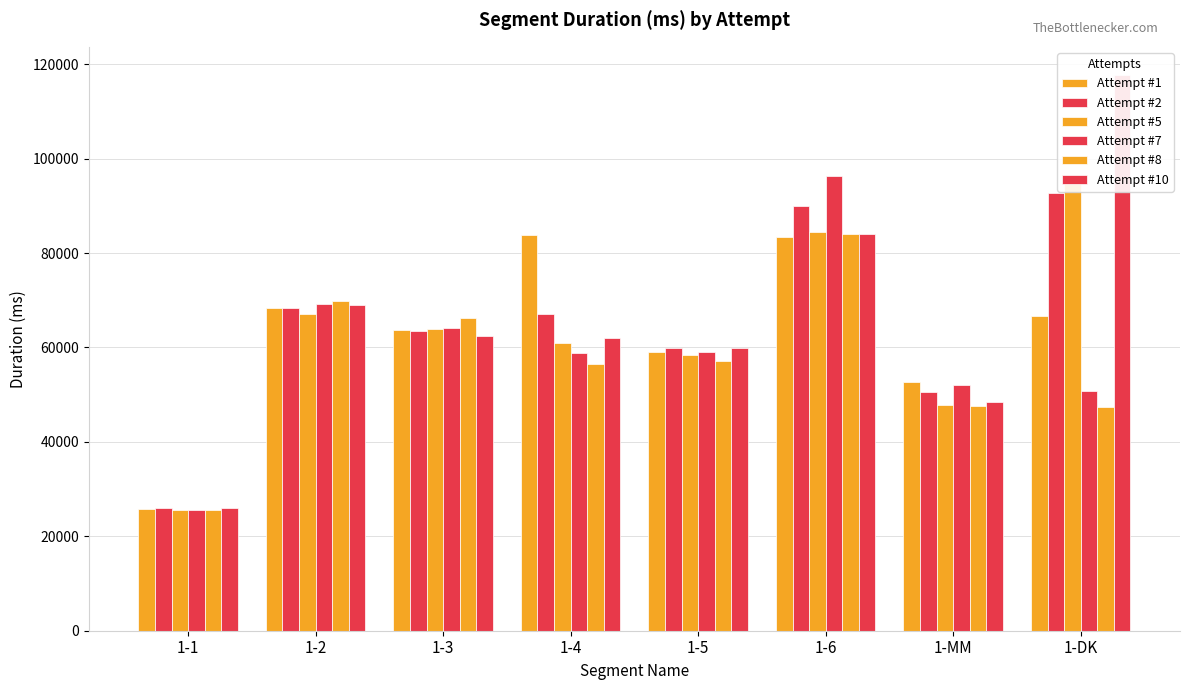

Which has a higher value, 1-1 or 1-DK?

1-DK